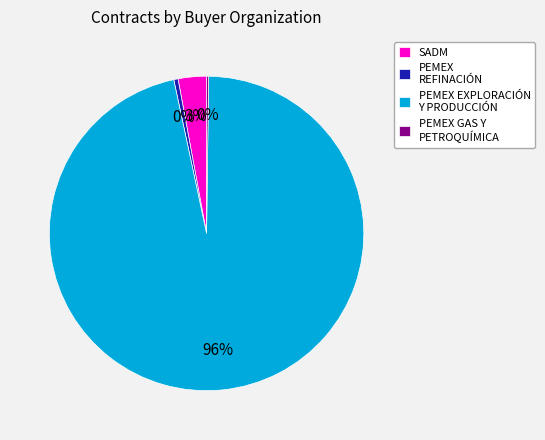

To the nearest percent, what is the average slice percentage?

25%